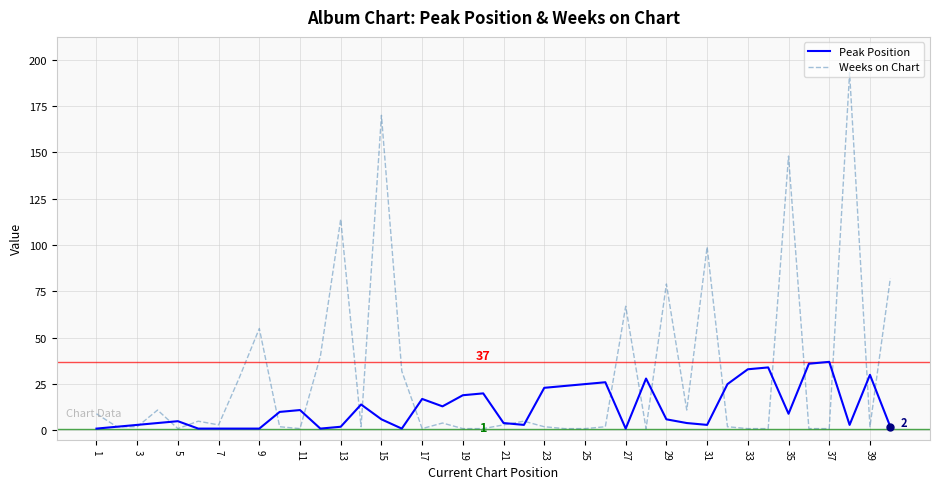

In Weeks on Chart, how many points are higher than both neighbors (excluding endpoints)?

12